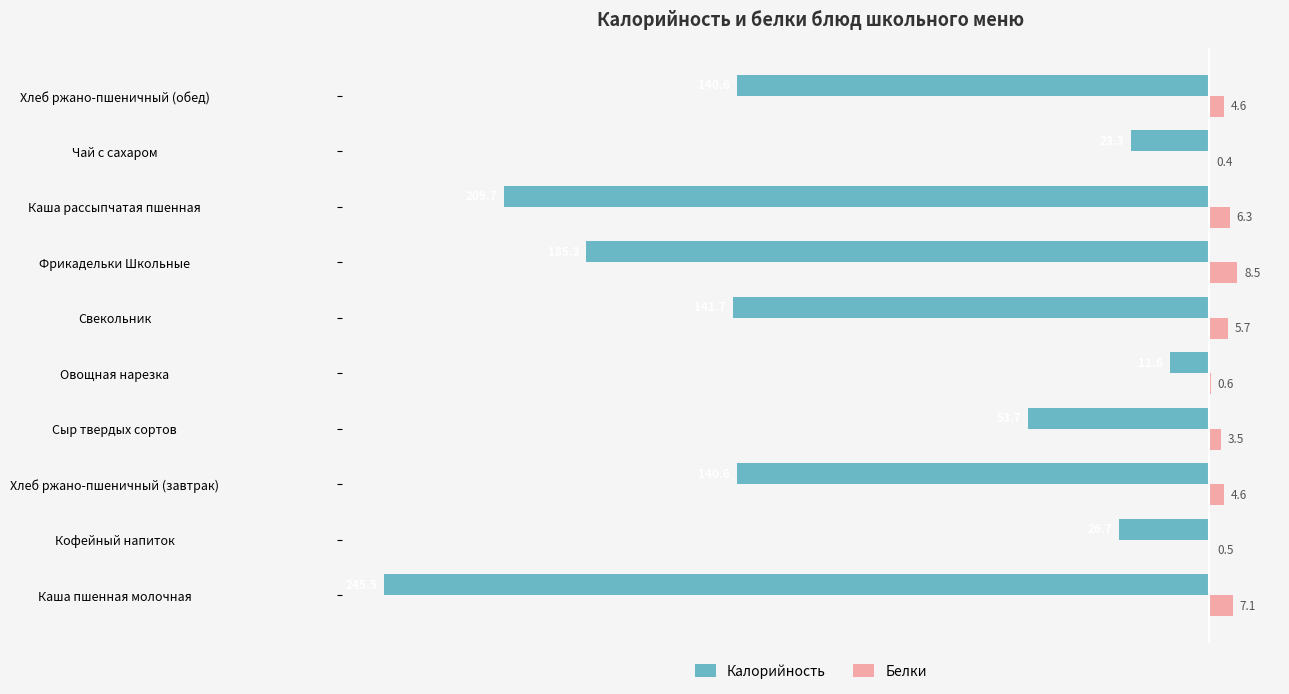

How many values in the Калорийность series exceed -140?

4